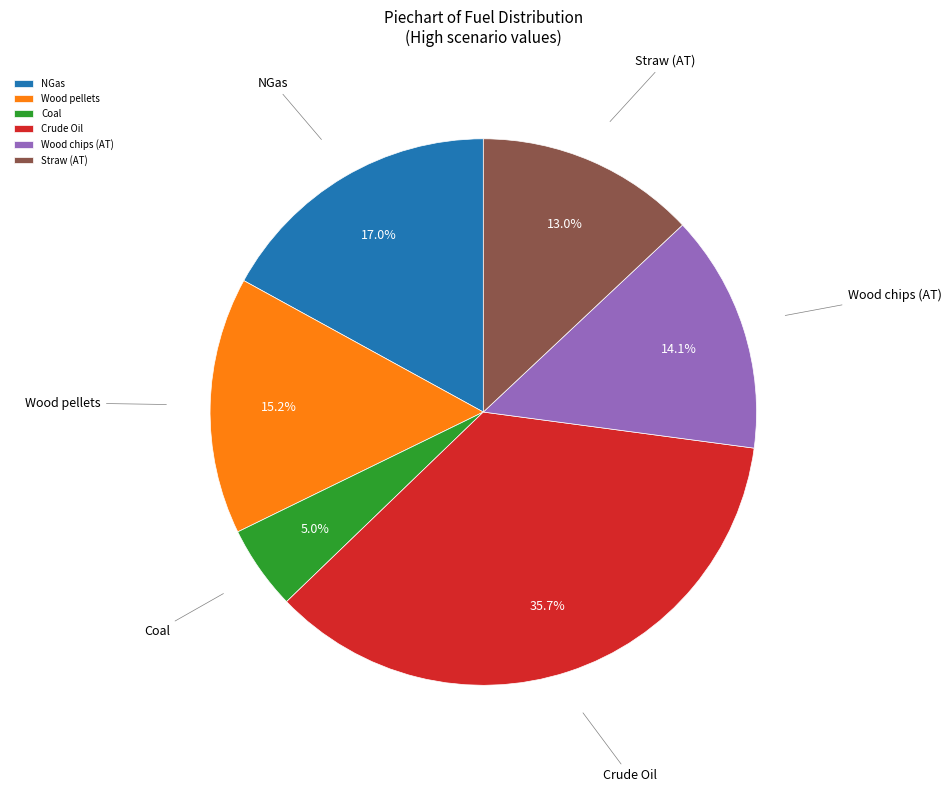

To the nearest percent, what is the combined percentage of Wood chips (AT) and Coal?

19%